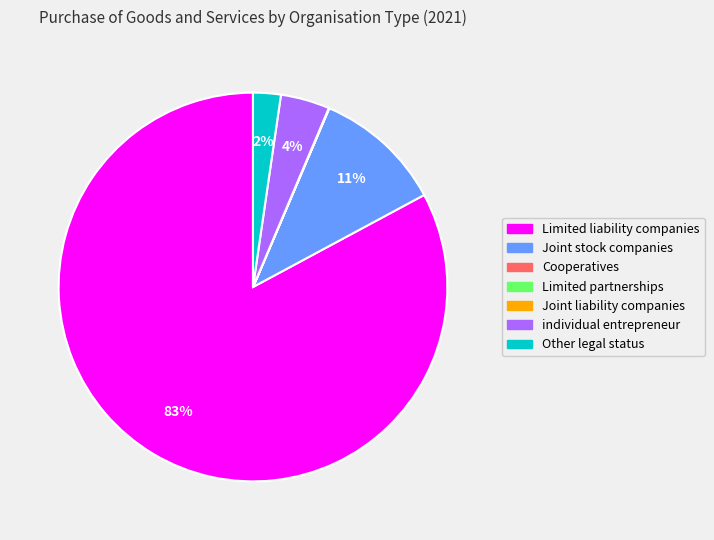

Which category has the biggest portion of the pie?

Limited liability companies